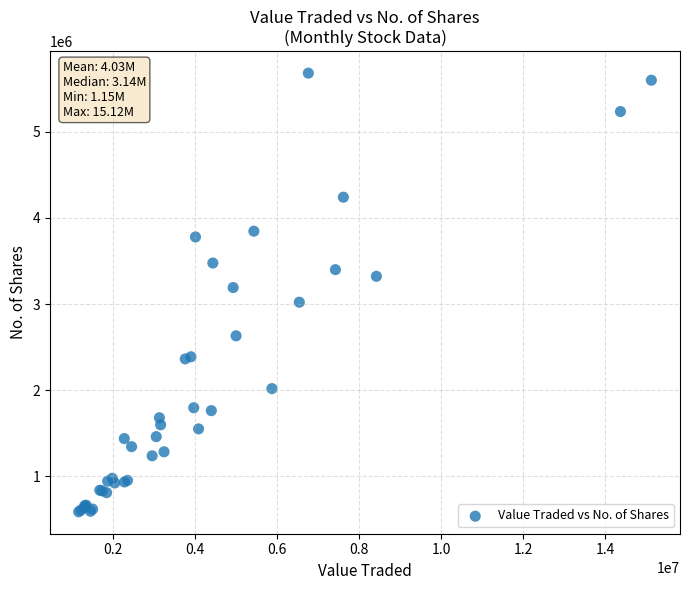

What Y value in the scatter plot is closest to 3134173?

3190900